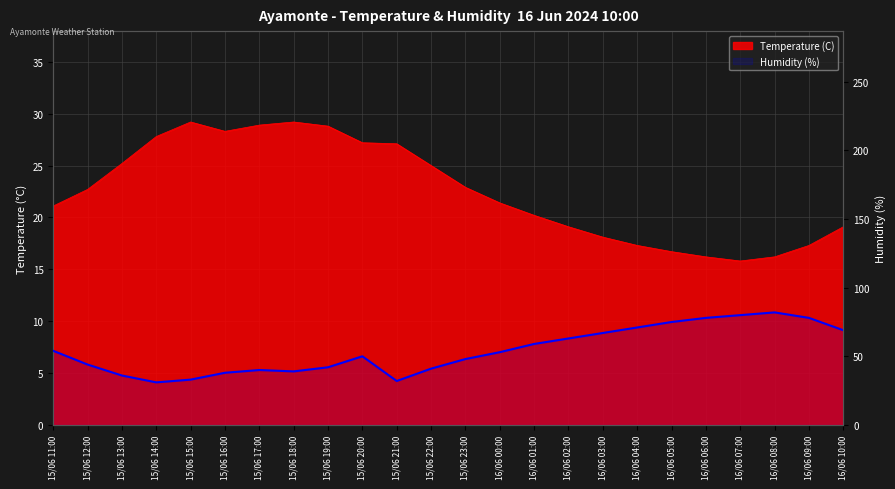

What is the difference between the second highest and second lowest values?

48